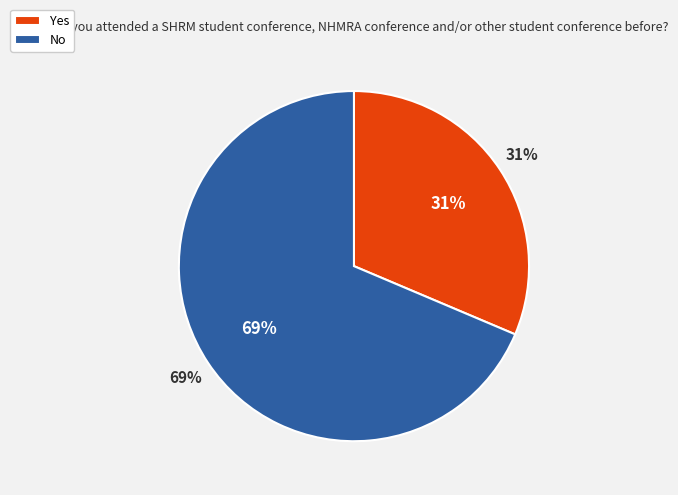

Which category has the smallest portion of the pie?

Yes